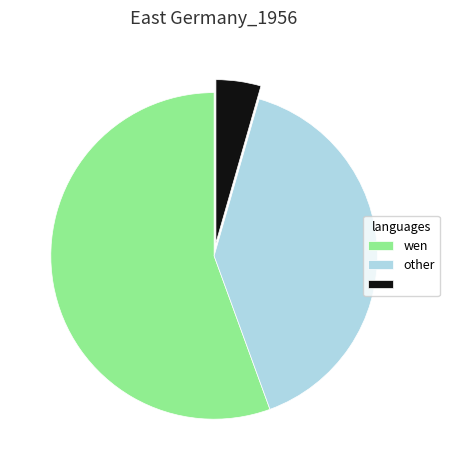

Is there any slice that represents more than half of the pie?

Yes